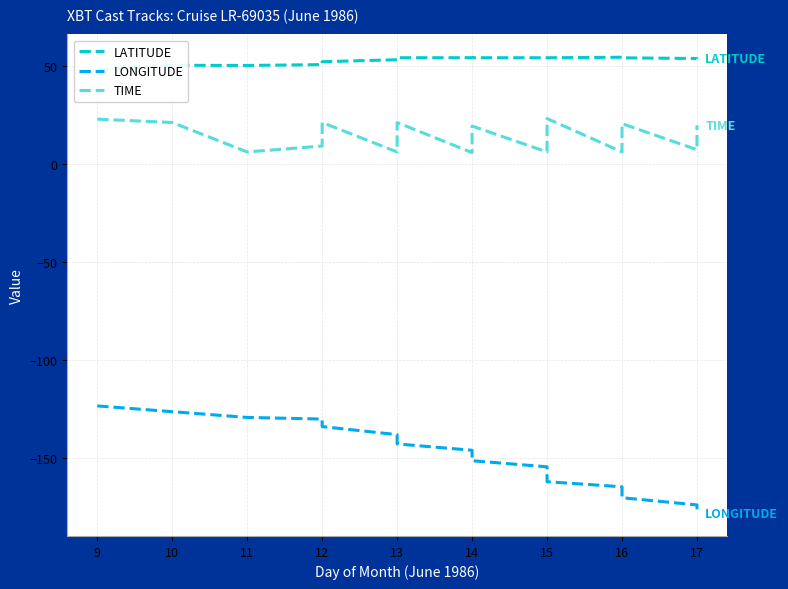

Where is LATITUDE nearest to the value 51?

12